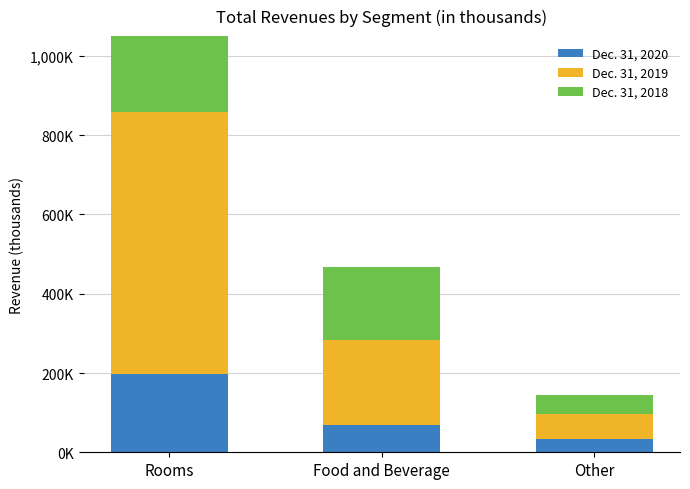

How many bars are there in total?

9